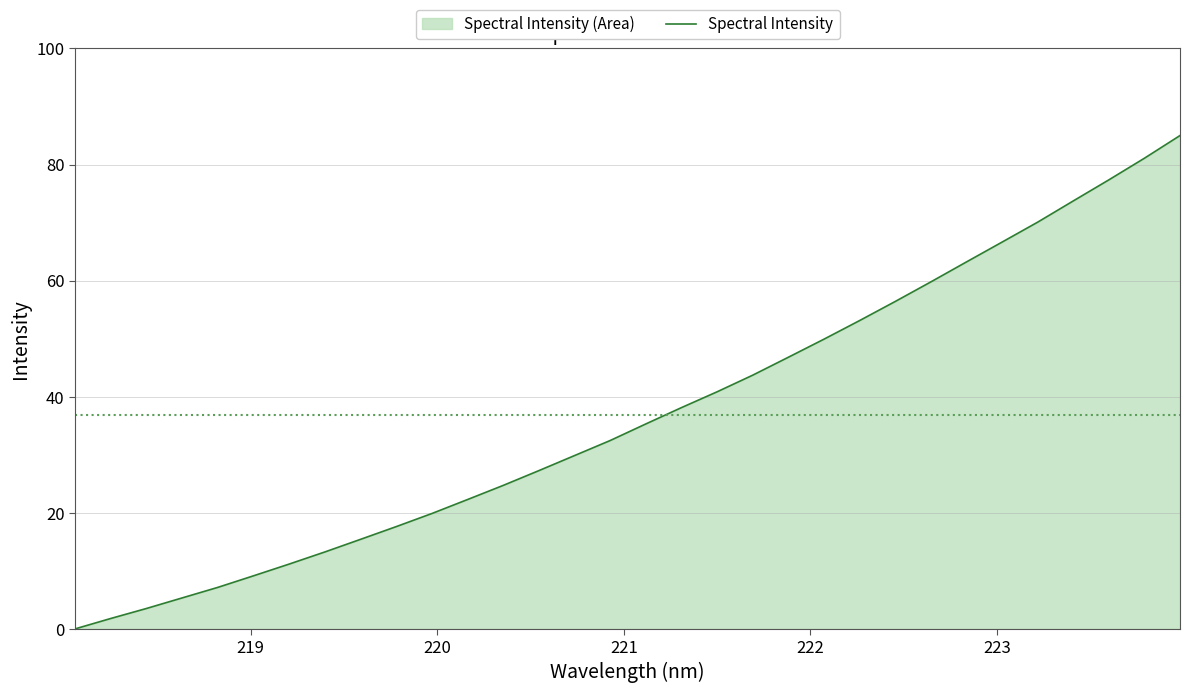

Does the chart display data point markers on the line(s)?

No